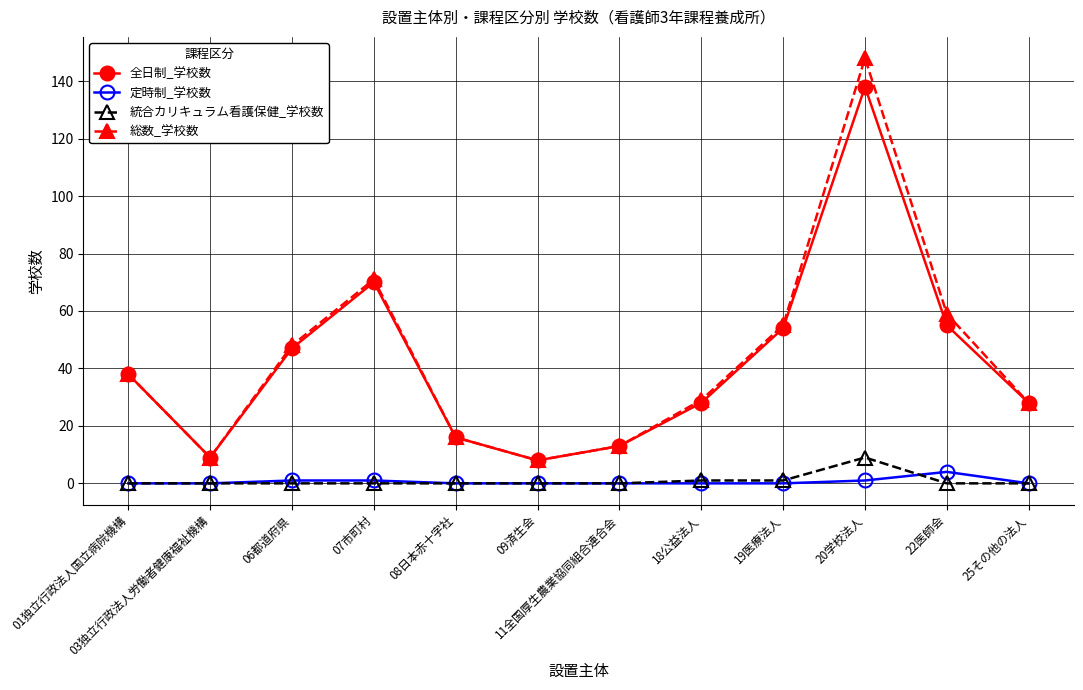

What is the label of the 5th point from the right?

18公益法人